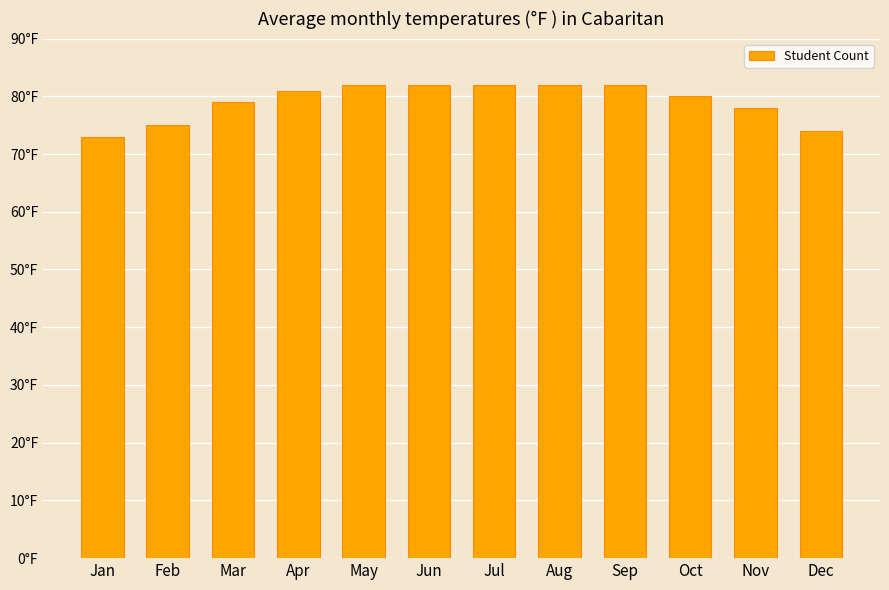

List the labels in order of value, largest first.

May, Jun, Jul, Aug, Sep, Apr, Oct, Mar, Nov, Feb, Dec, Jan